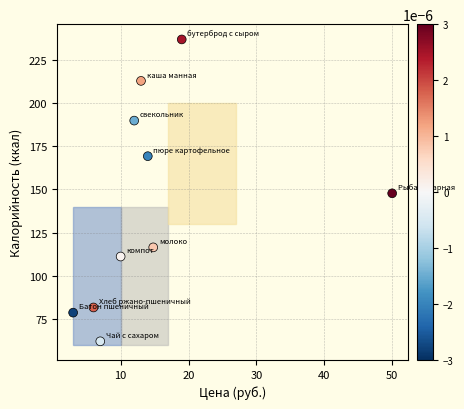

What is the range of Y values (max minus min)?

174.8